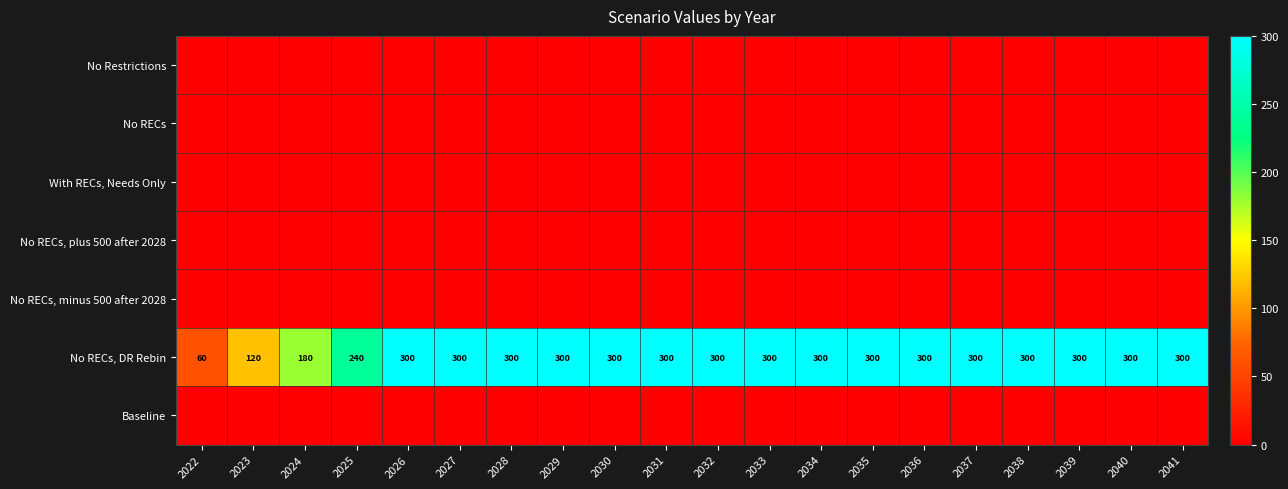

What is the difference between the No RECs, DR Rebin values at 2041 and 2025?

60